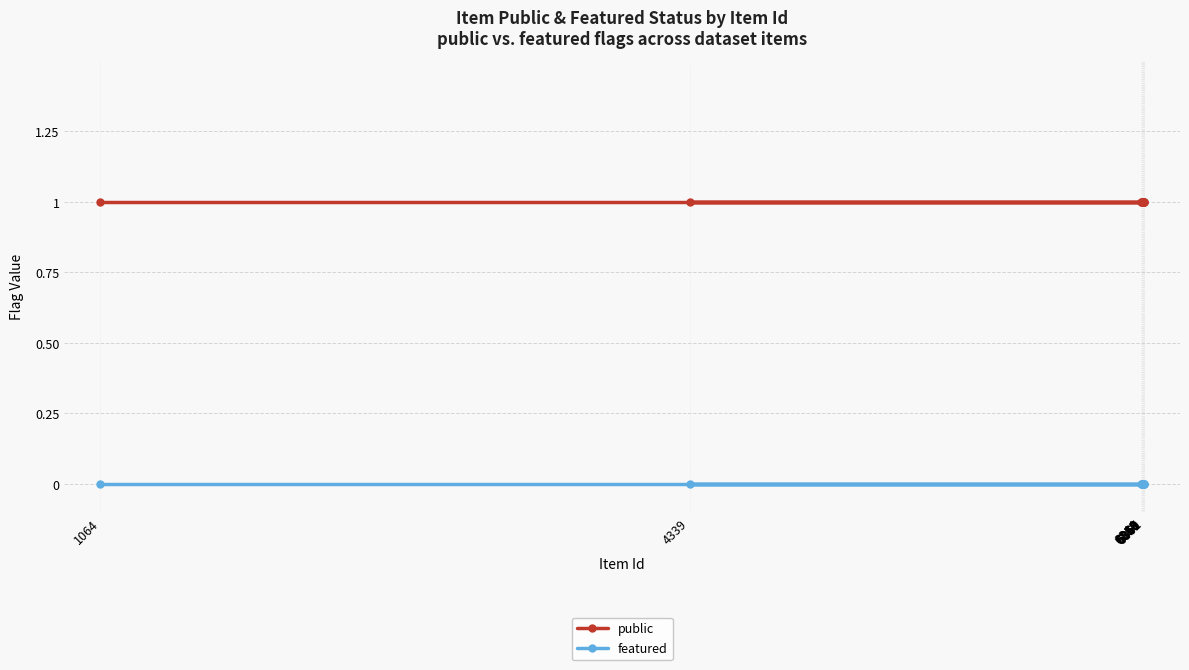

Reading left to right, what are all the values shown in this chart?

public: 1	1	1	1	1	1	1	1	1	1	1	1
featured: 0	0	0	0	0	0	0	0	0	0	0	0